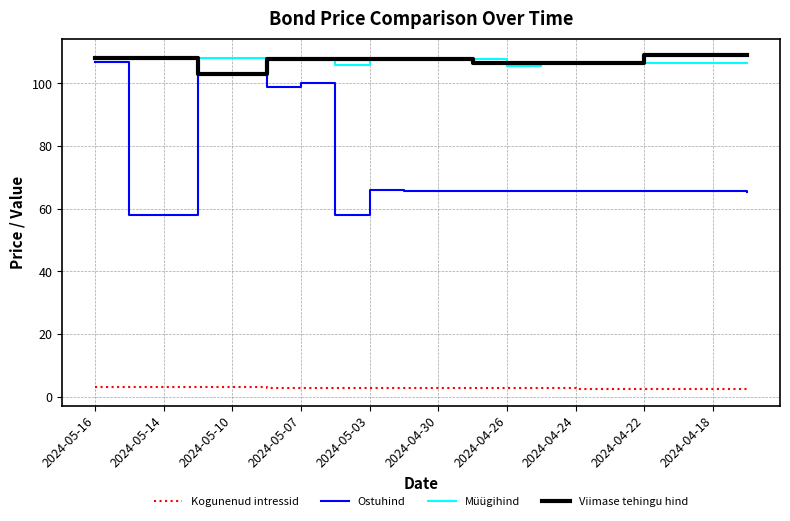

Which series has the largest range (max minus min)?

Ostuhind